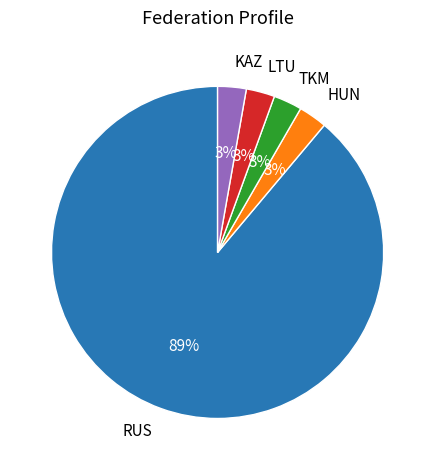

Combined, do RUS and KAZ account for over 50%?

Yes